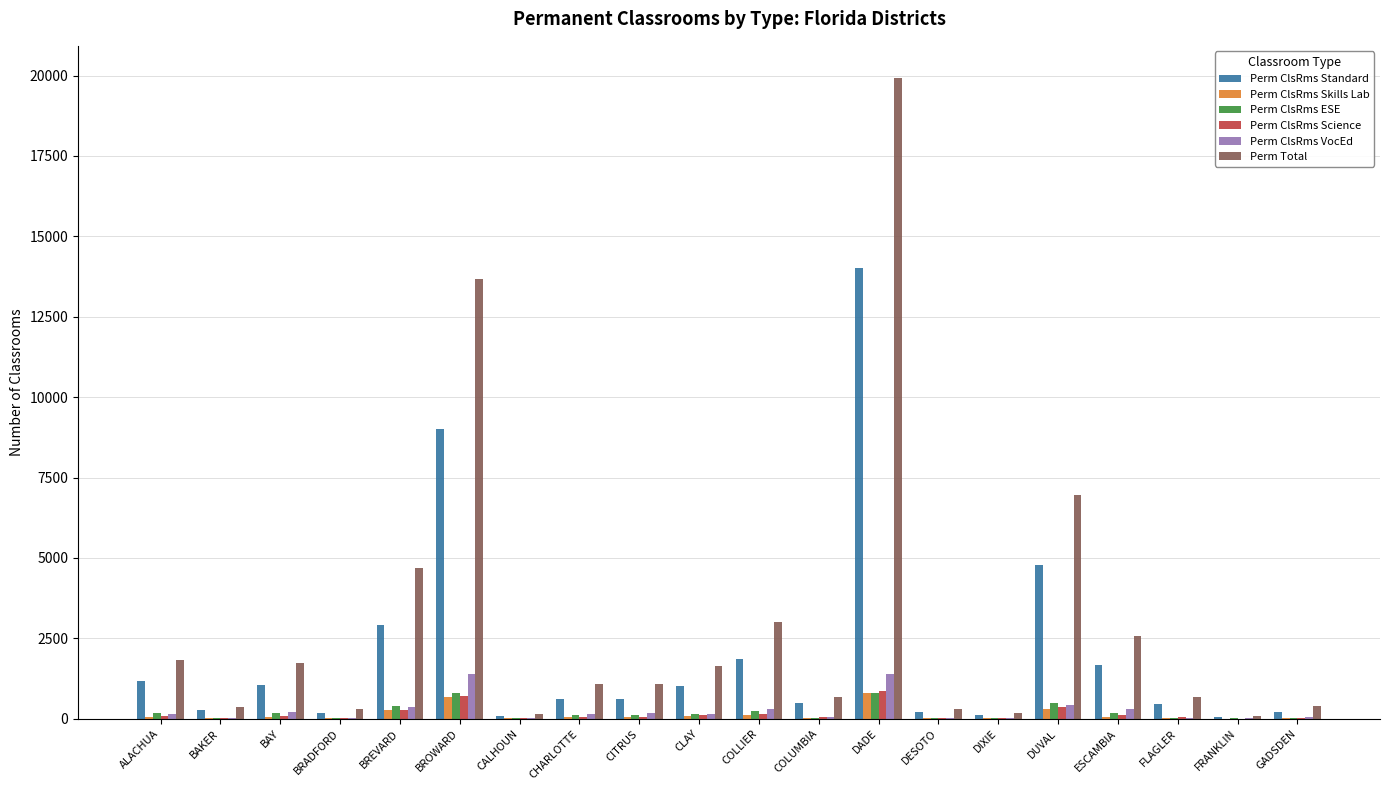

Which series has the largest total across all categories?

Perm Total